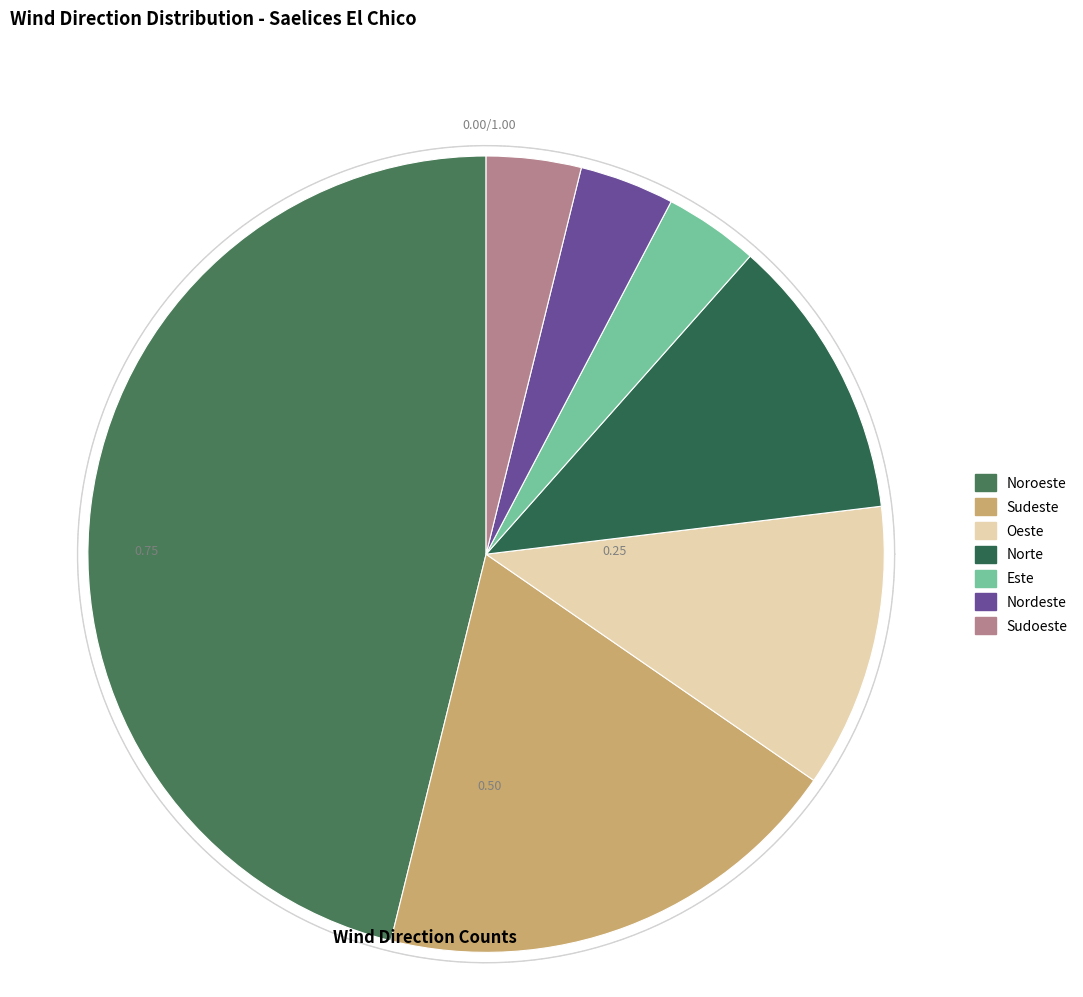

Rank the categories by value from highest to lowest.

Noroeste, Sudeste, Oeste, Norte, Este, Nordeste, Sudoeste